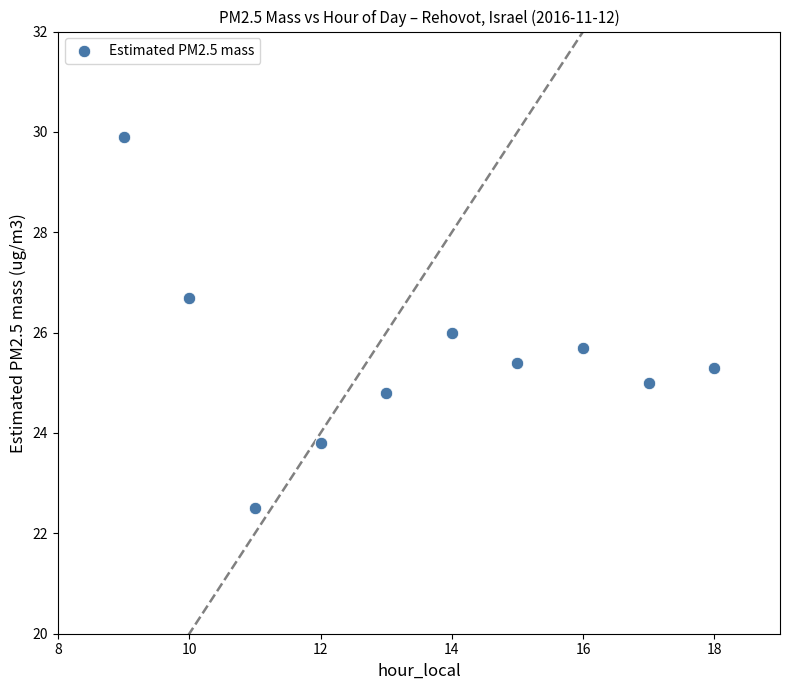

What is the range of Y values (max minus min)?

7.4